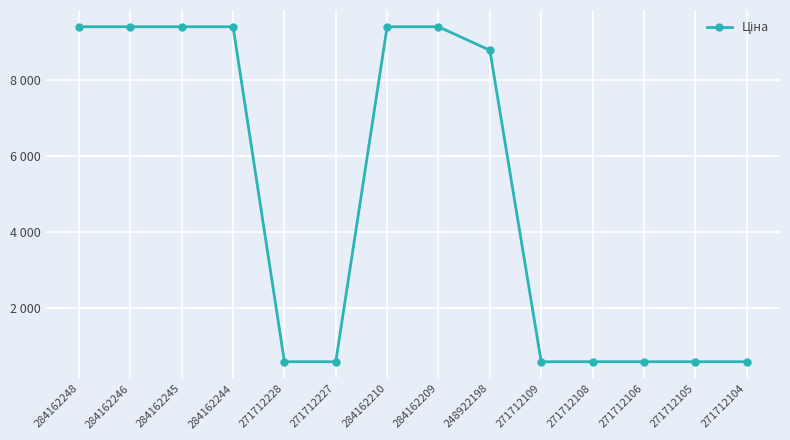

Is this an area chart (filled region under the line)?

No